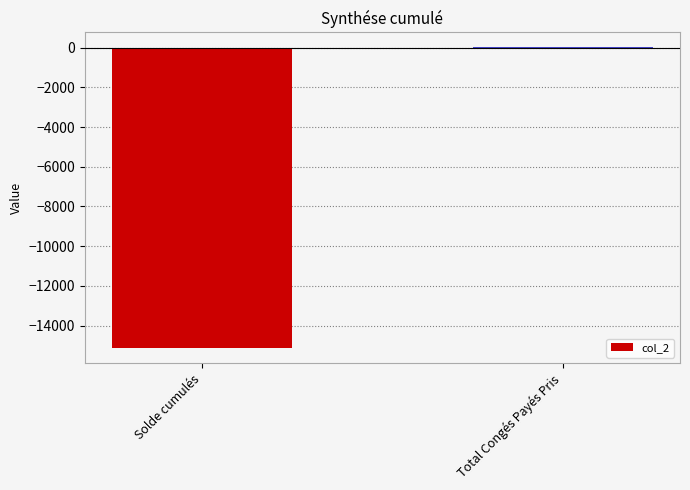

How many categories are shown in the chart?

2